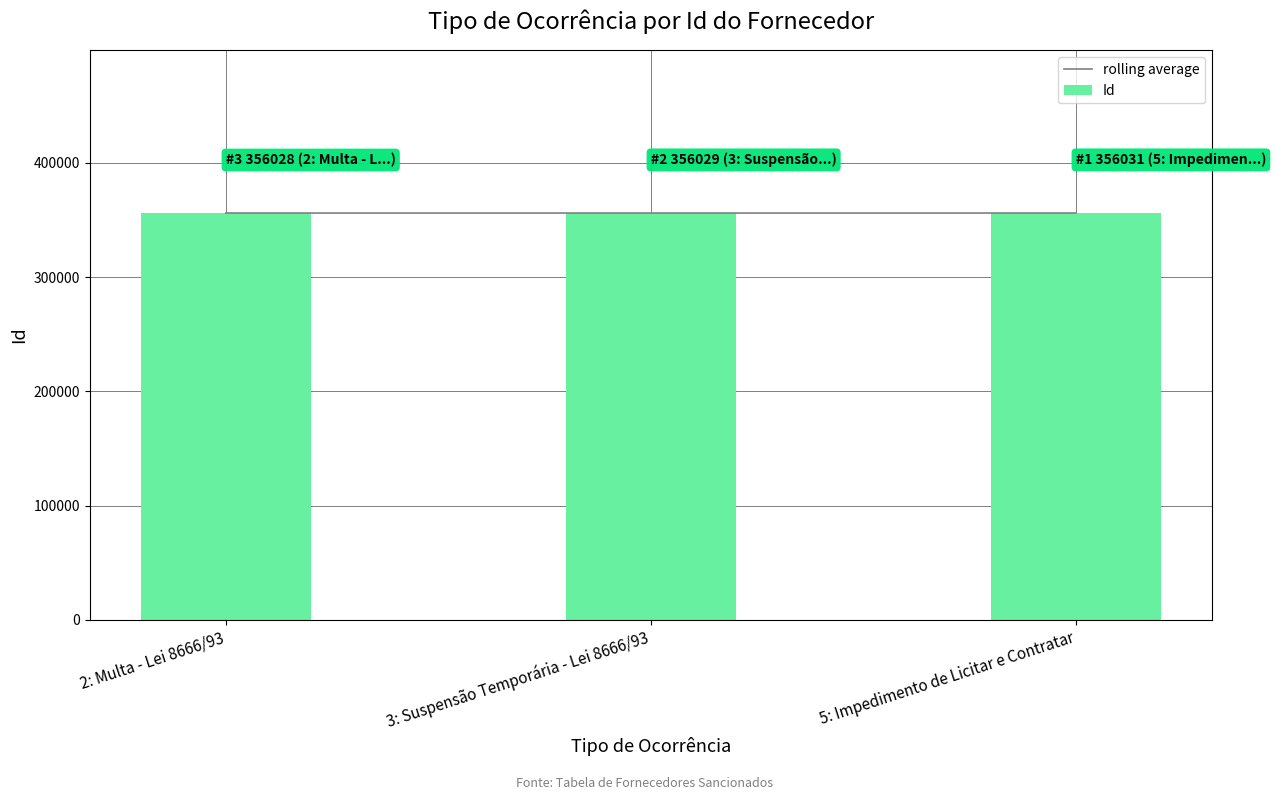

What position from the left is 2: Multa - Lei 8666/93?

1